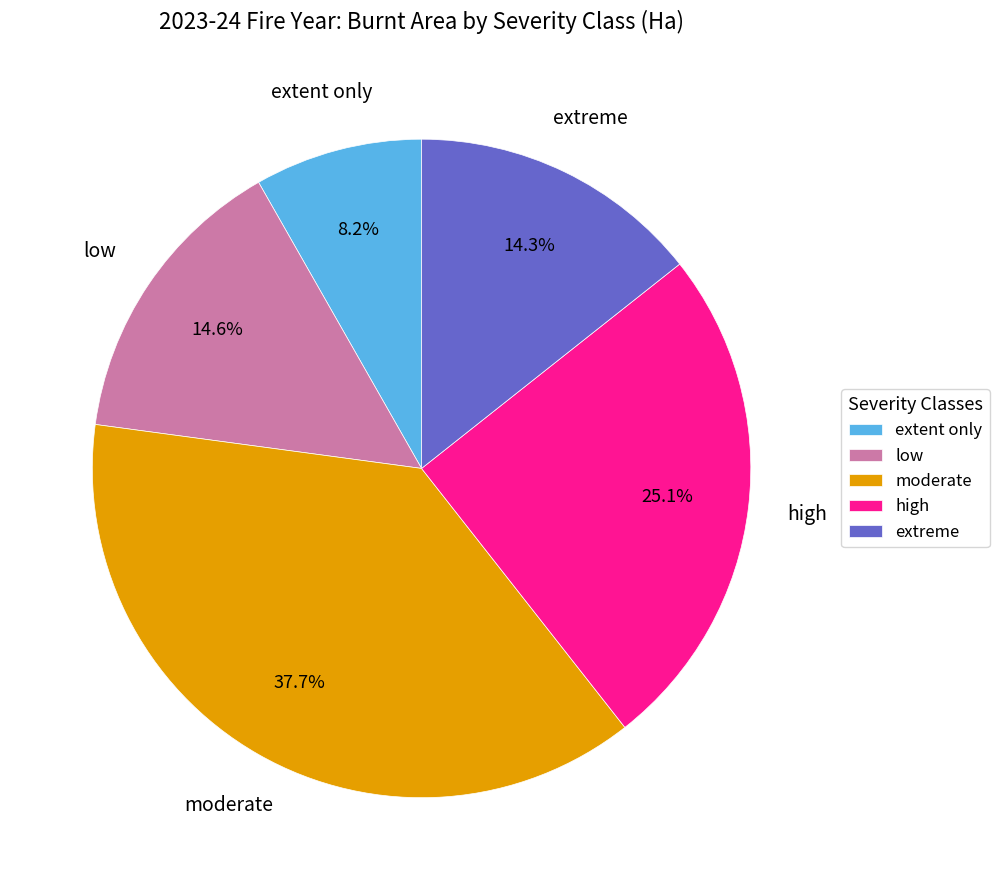

Which has a higher value, high or extent only?

high